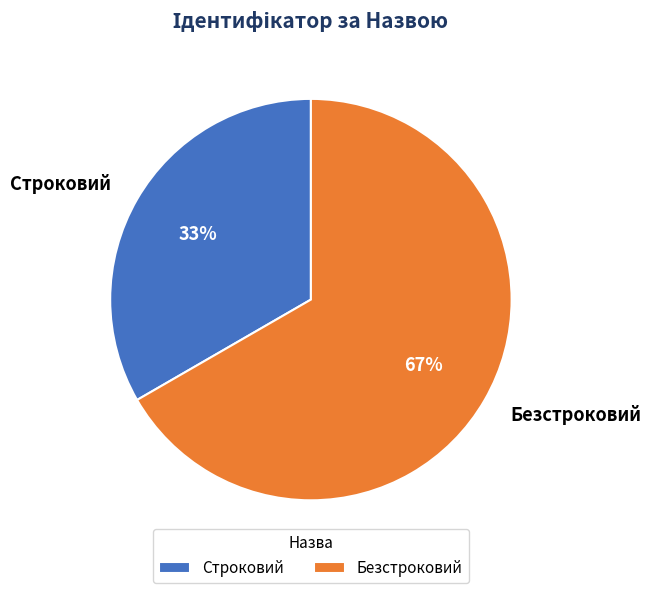

What is the smallest slice in the pie chart?

Строковий